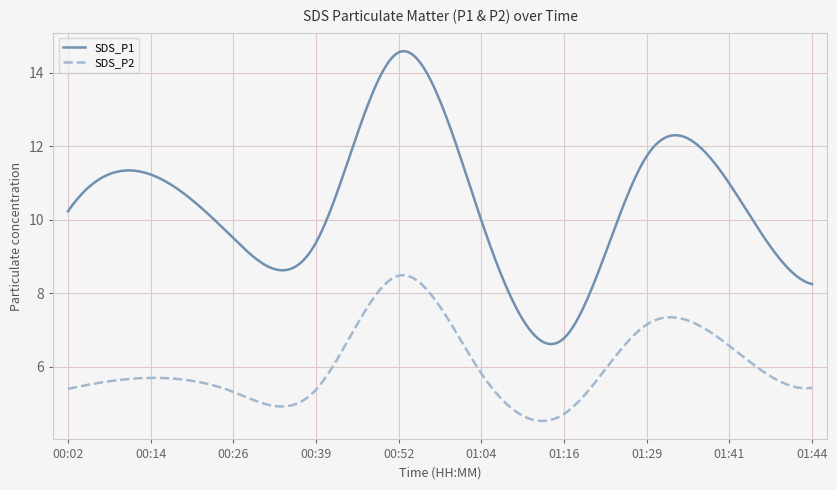

Rank the series by their average value, from lowest to highest.

SDS_P2, SDS_P1